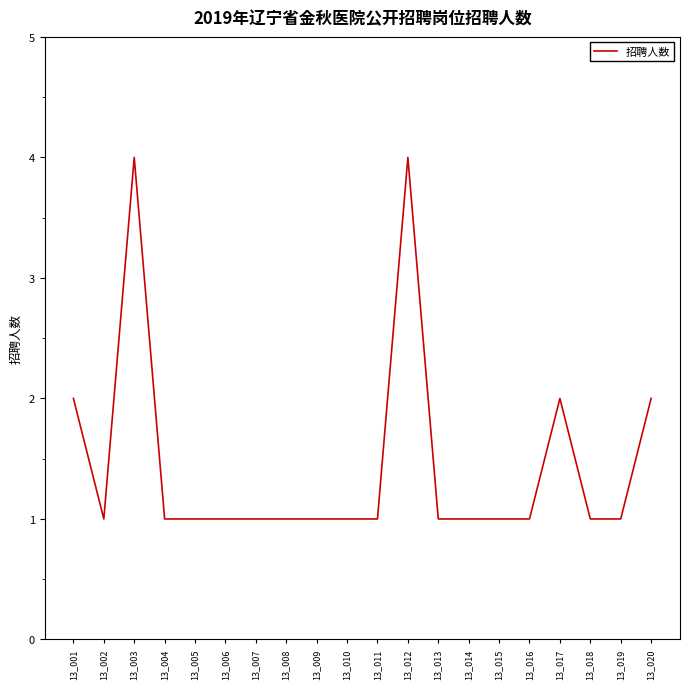

Is it true that the value at 13_003 is 2?

False